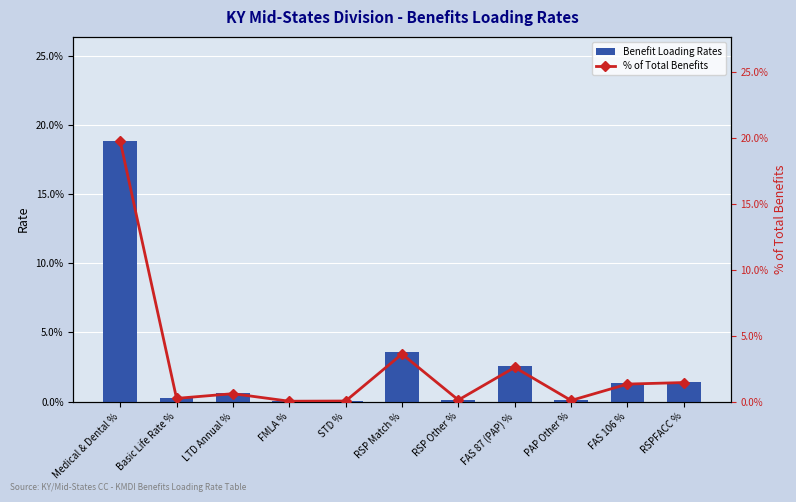

At how many categories does at least one series exceed 0?

11